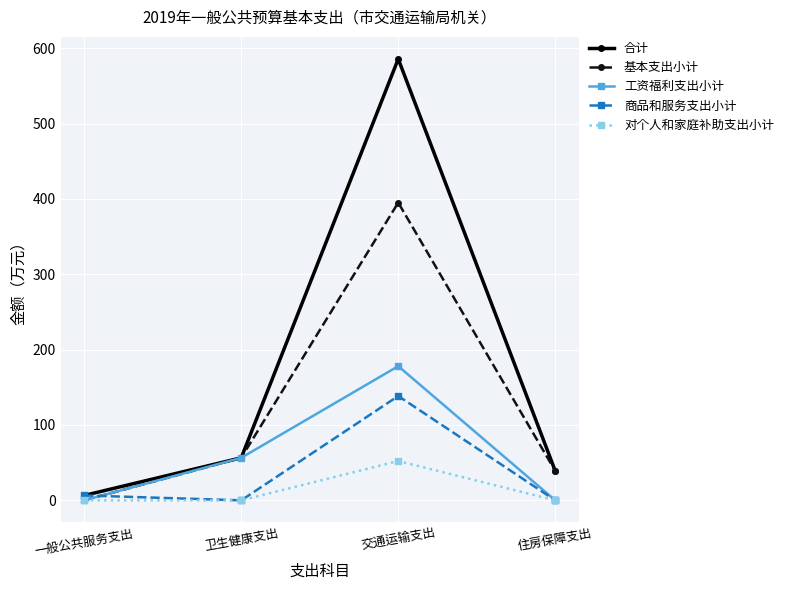

What is the average value of the 合计 series?

171.9